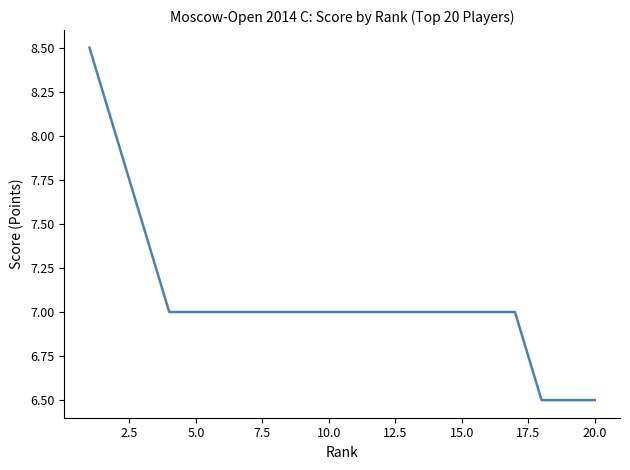

What is the difference between the maximum and minimum values?

2.0